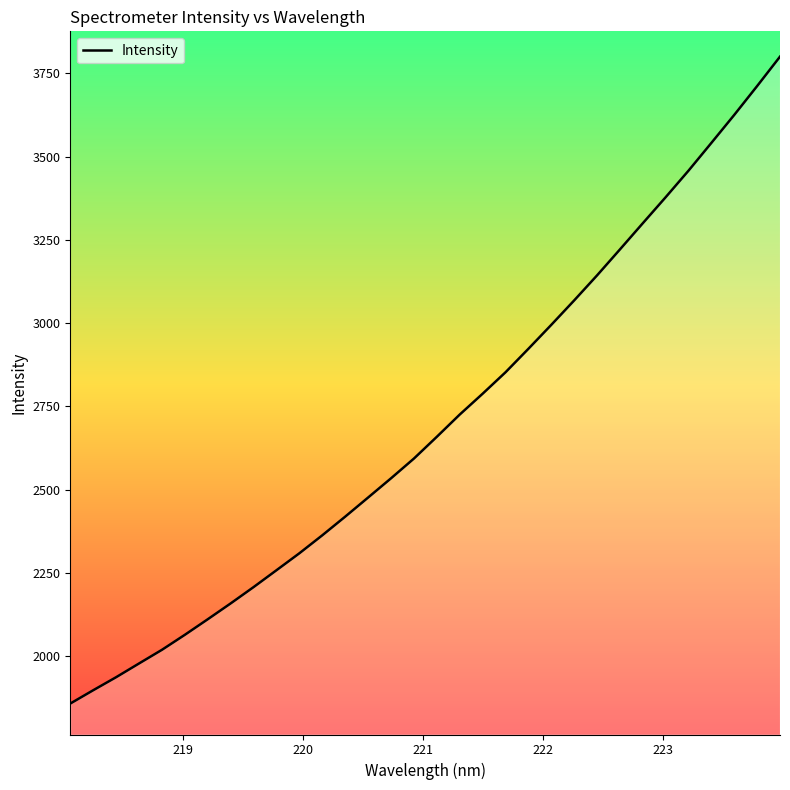

What is the difference between the maximum and minimum values?

1942.5